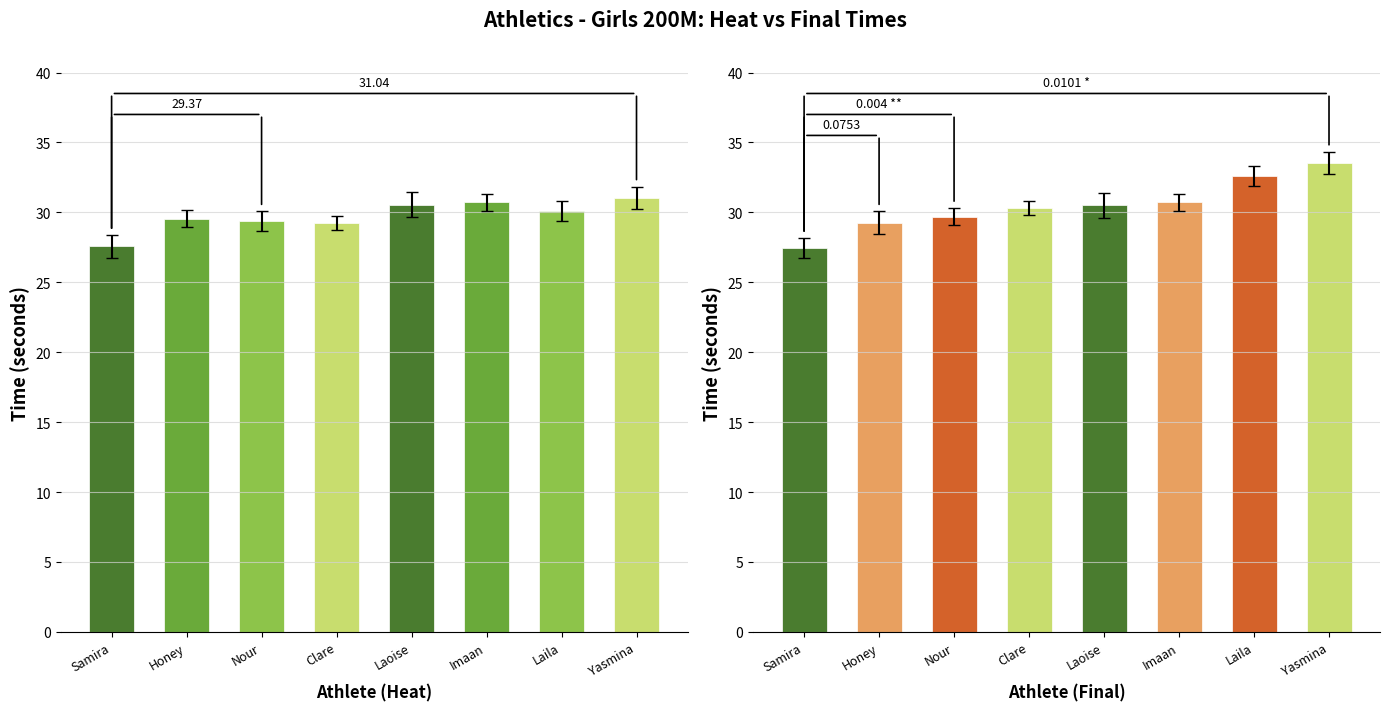

What is the sum of the Heat Time values at Laila and Imaan?

60.8